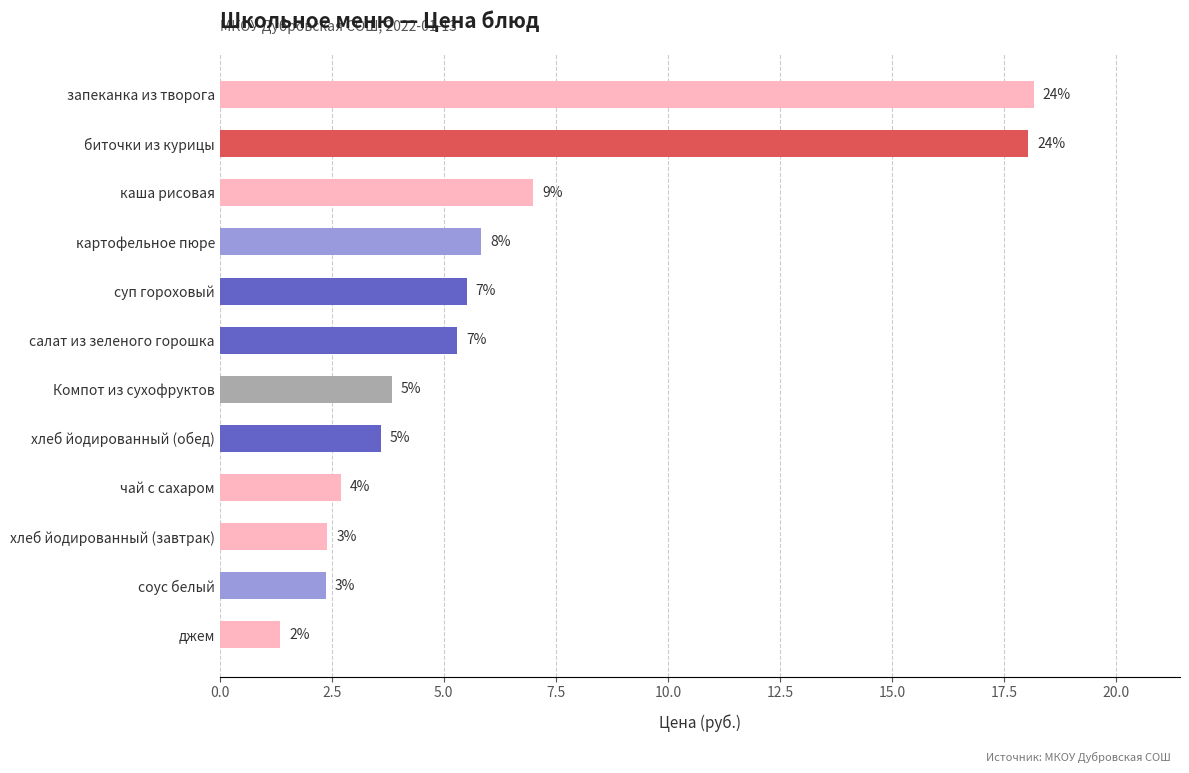

What is the minimum value shown in the chart?

1.4